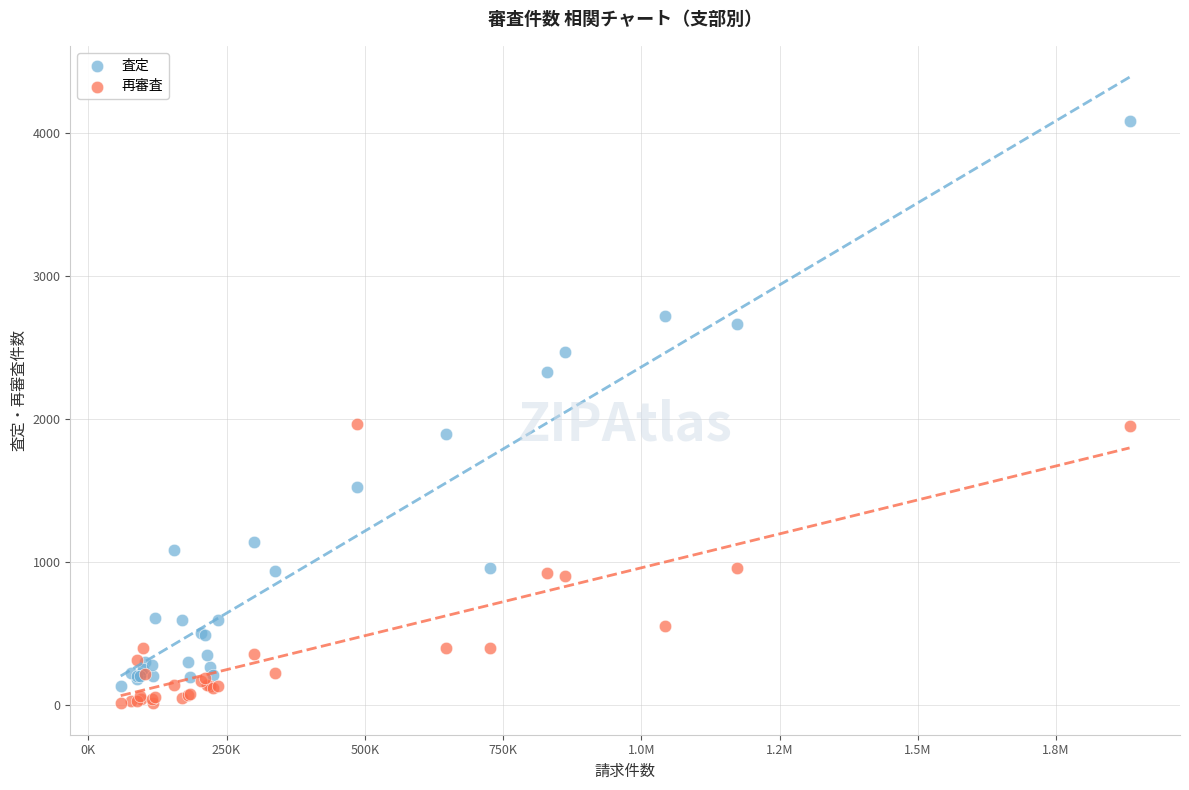

Which series reaches the maximum Y coordinate?

査定